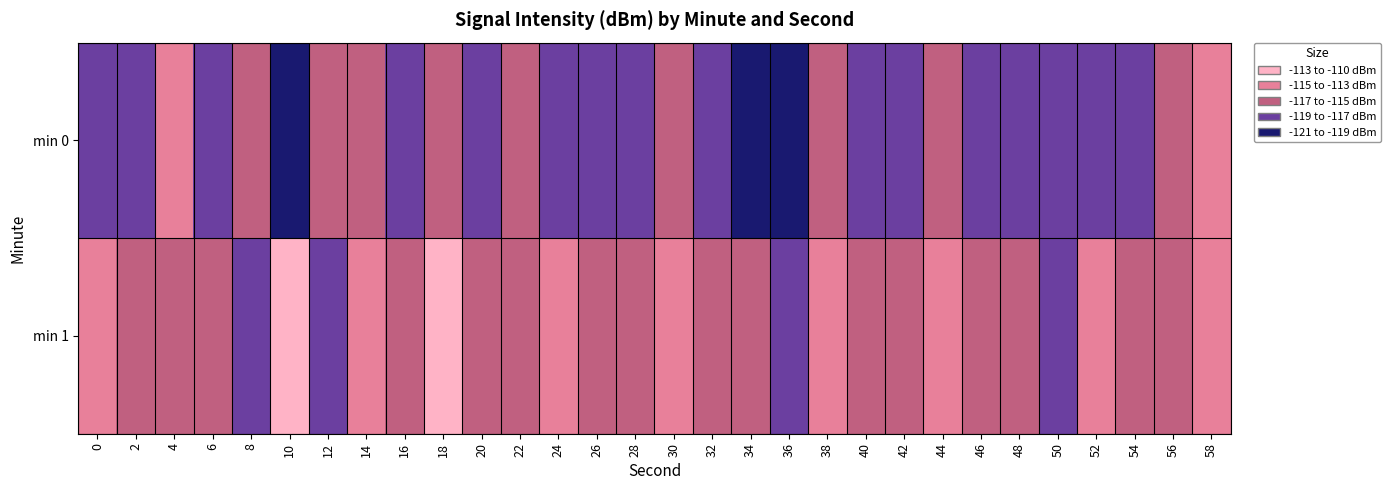

Which category has the lowest value across all series?

36